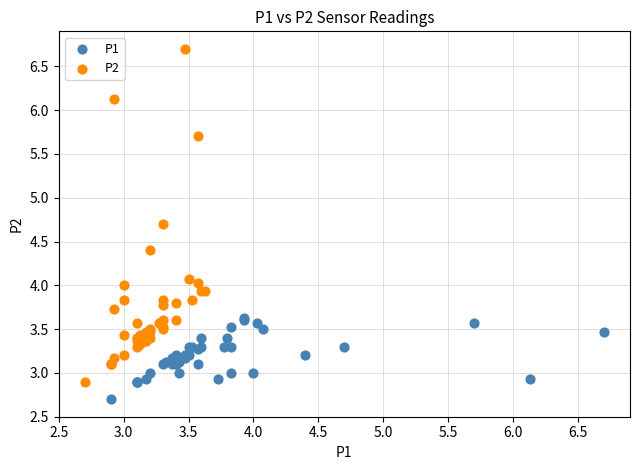

Which series contains the lowest Y value?

P1